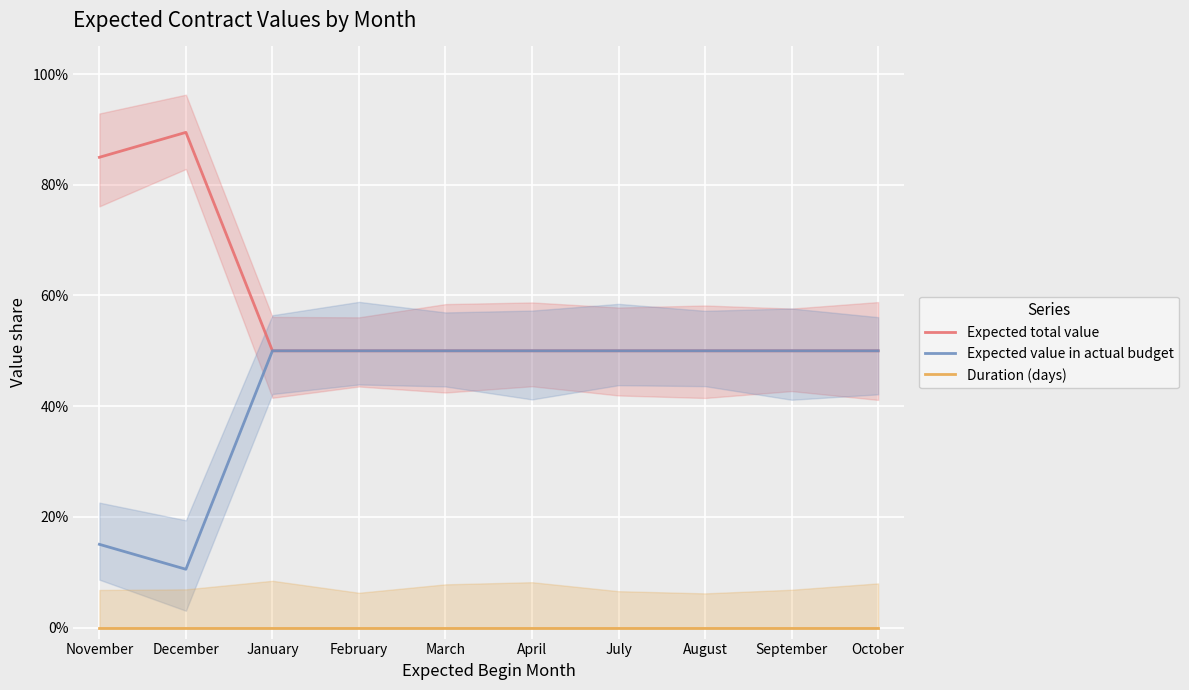

The Expected value in actual budget series shows 0.2 at November. True or false?

True